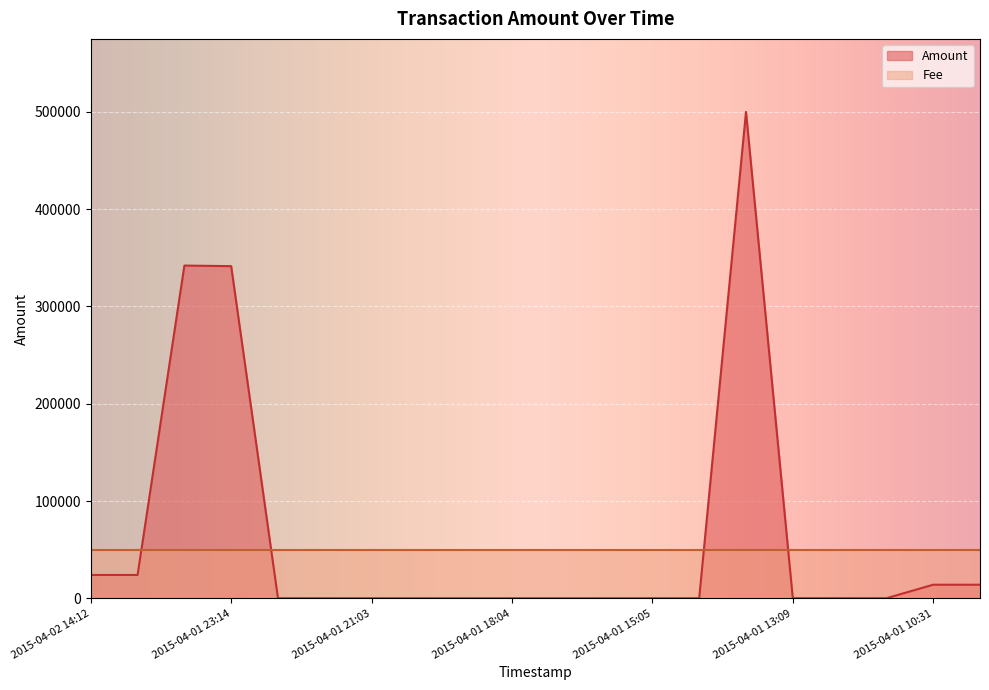

What is the smallest value displayed?

51